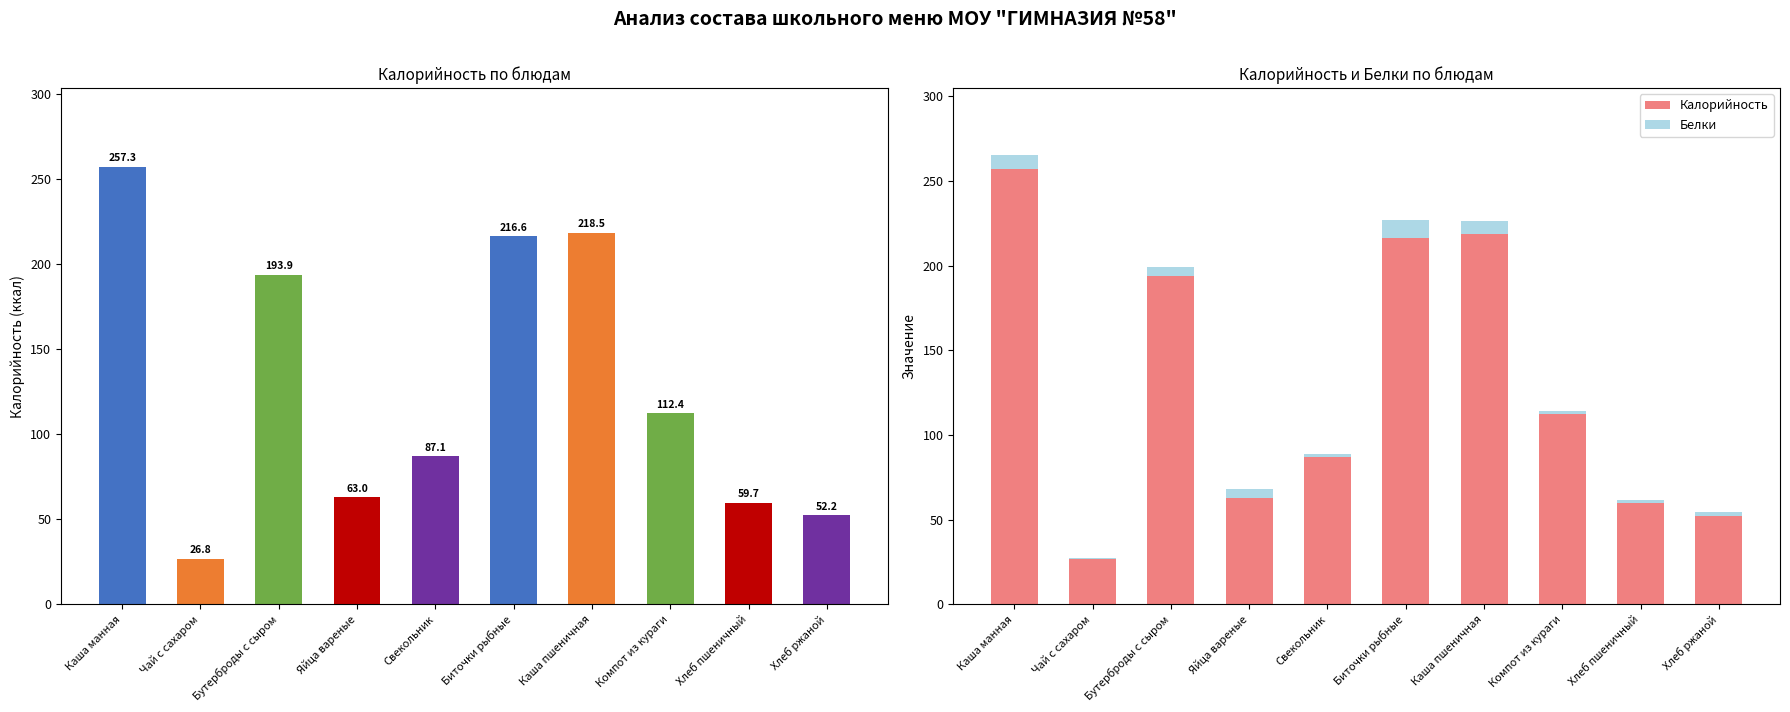

Rank the series by their average value, from highest to lowest.

Калорийность, Белки